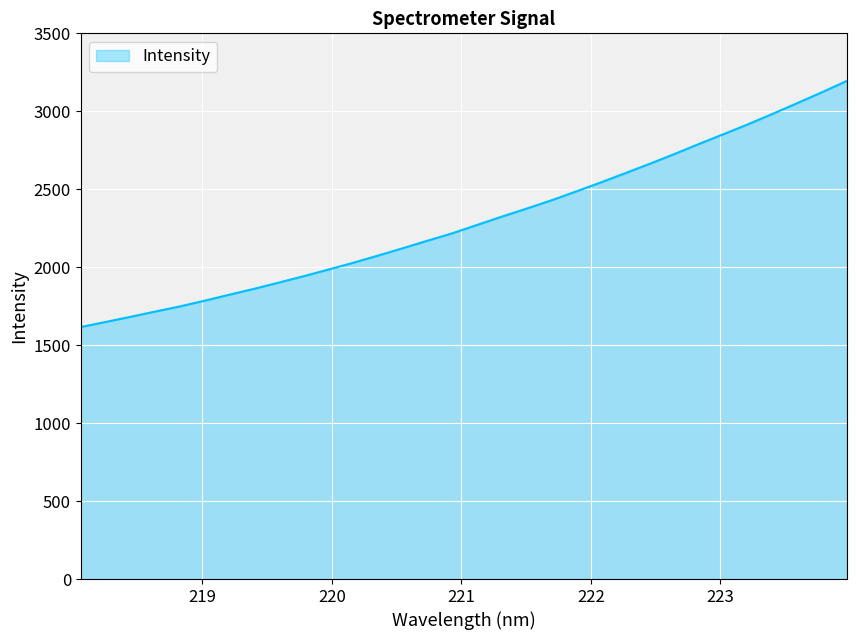

Does the chart have visible grid lines?

Yes